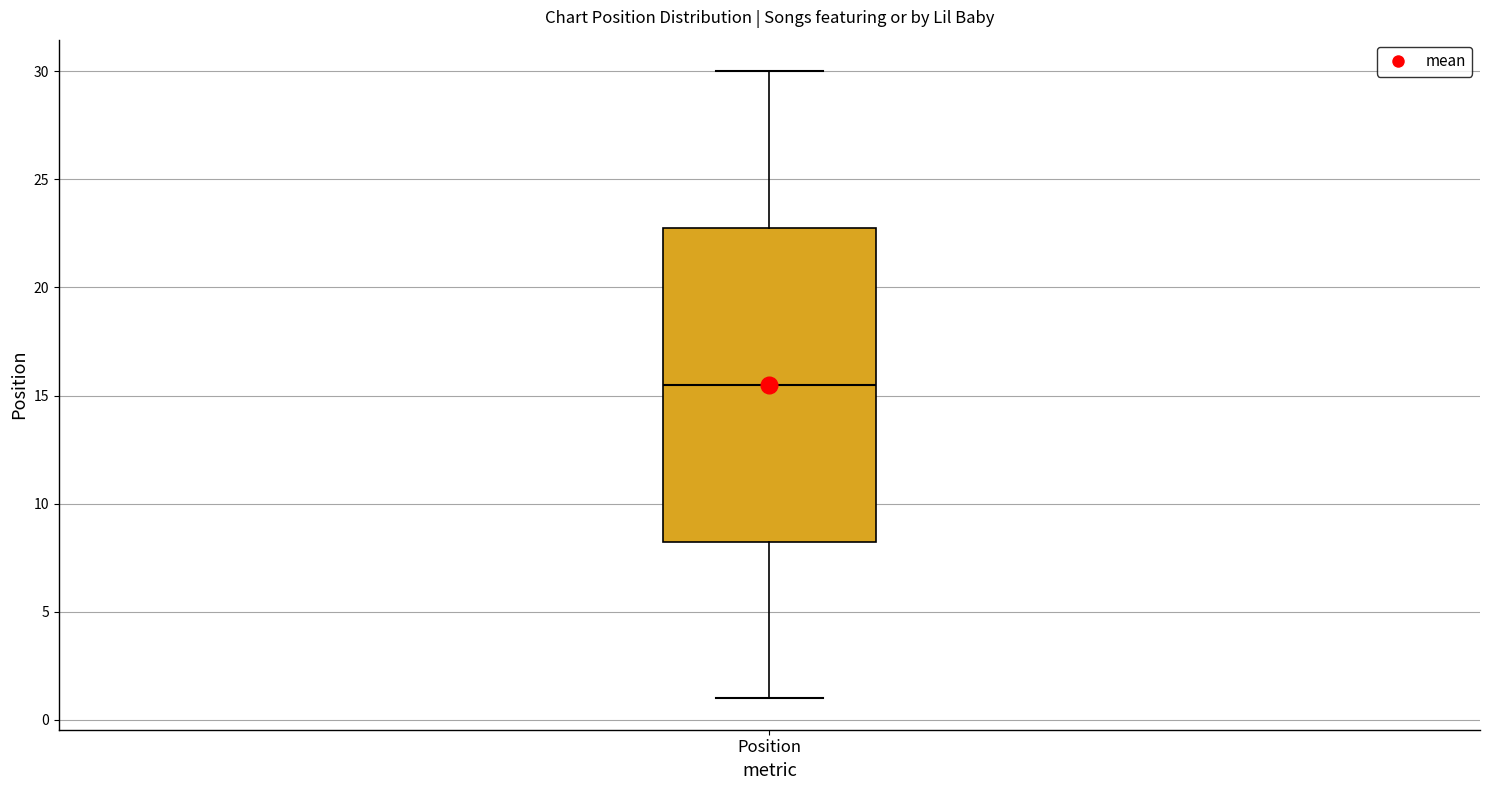

Where is the upper edge of the box for Position on the y-axis? The values are not printed on the chart, so give them approximately, as read against the axis.

23.0